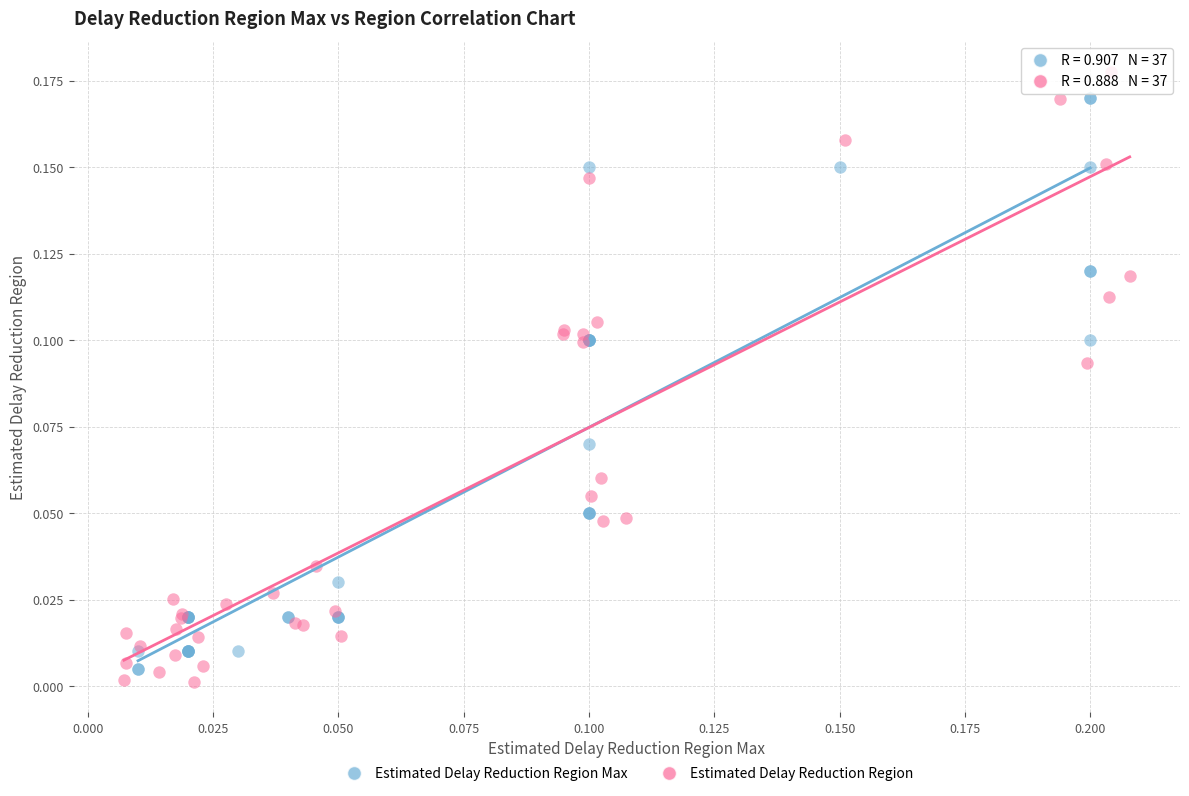

Which series has the largest Y range (max minus min)?

Estimated Delay Reduction Region